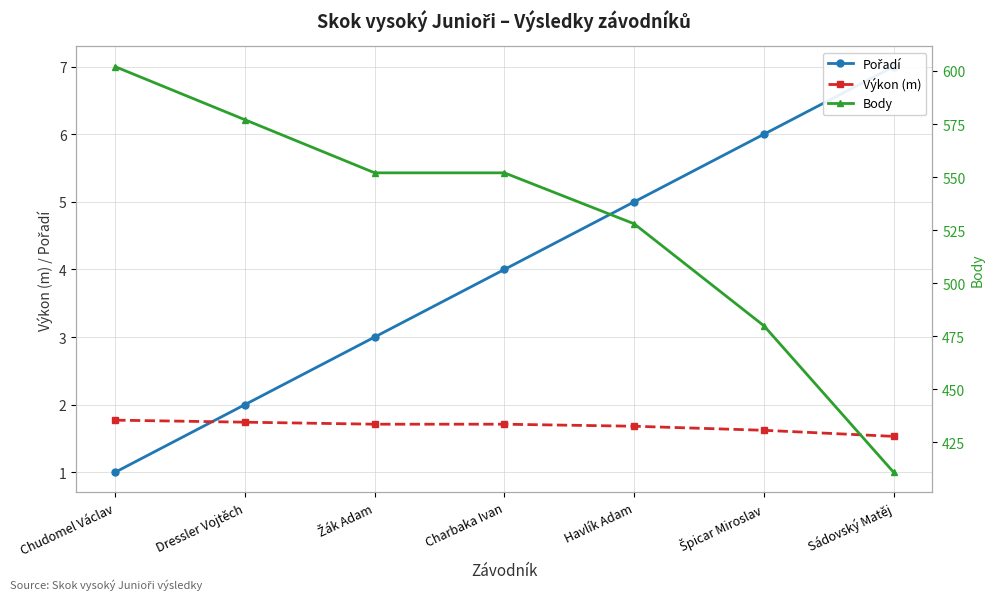

What is the difference between the maximum and minimum values in the Body series?

191.0